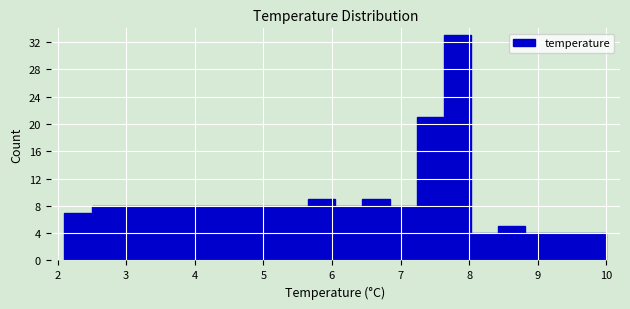

Read against the x-axis, roughly where is the centre of the tallest bar?

7.8